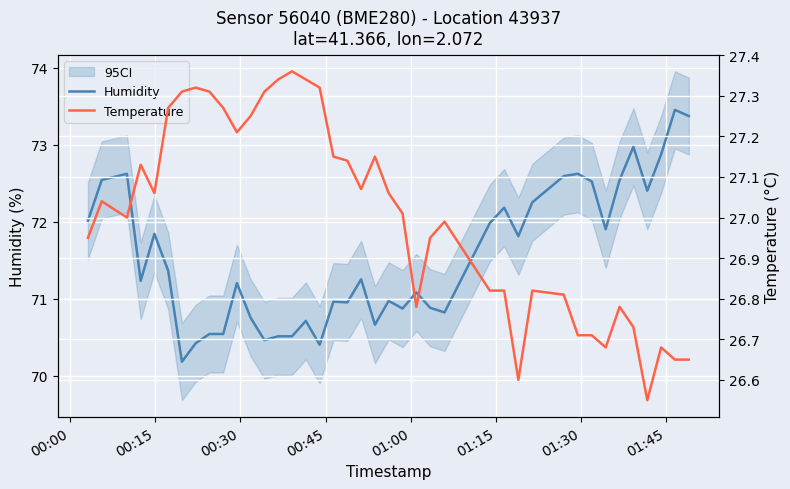

True or false: Humidity and Temperature intersect in this chart.

False